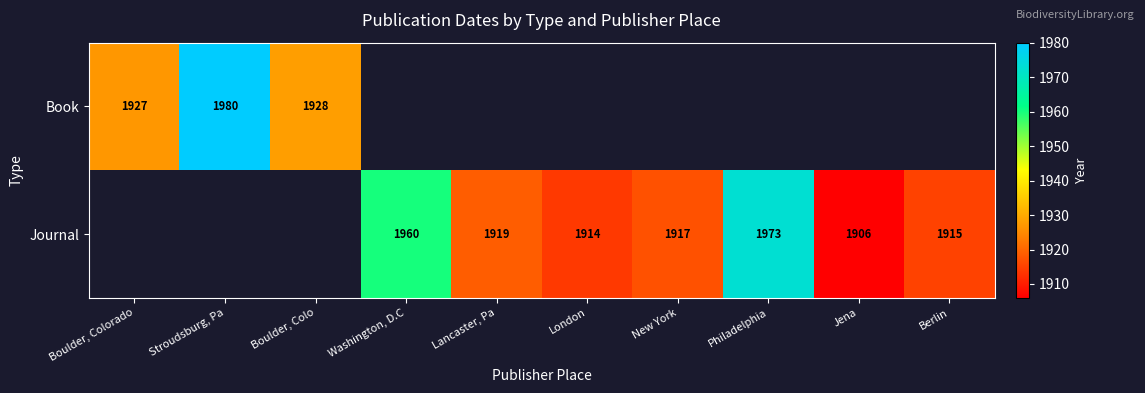

Is the value of Journal at London greater than the value of Book at Boulder, Colo?

No